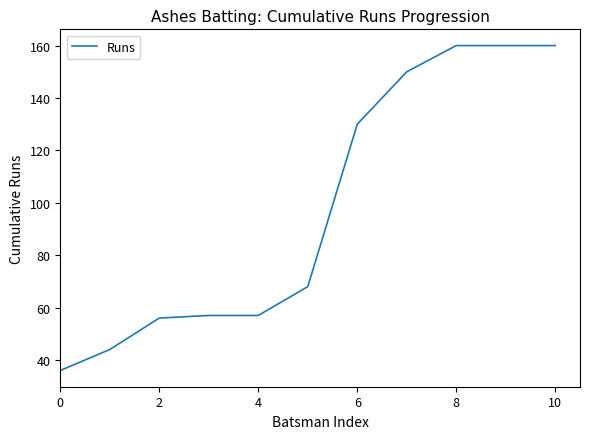

Does the chart display data point markers on the line(s)?

No